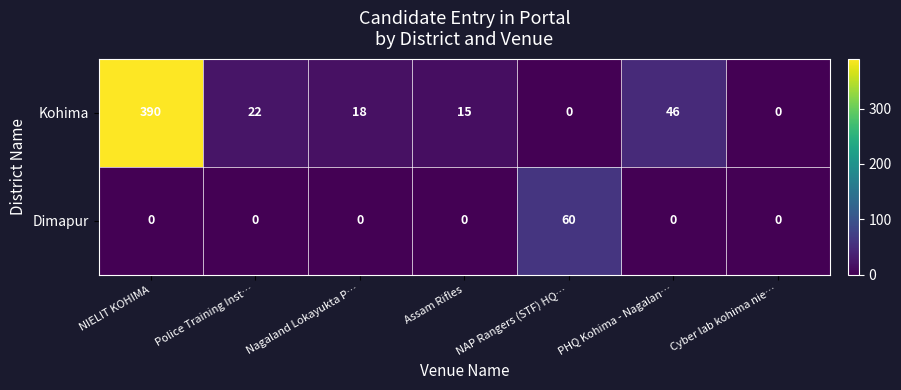

The value of Kohima at NIELIT KOHIMA is 665. True or false?

False